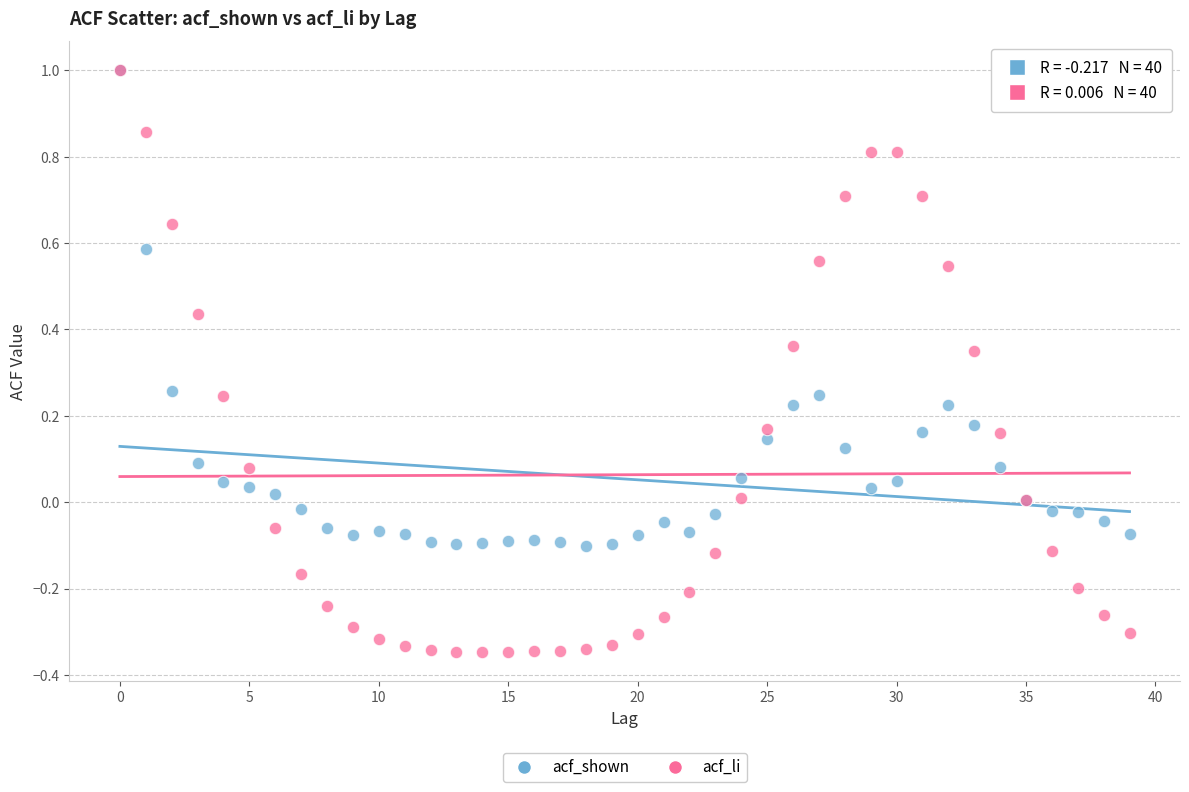

Which series has the widest spread of Y values?

acf_li